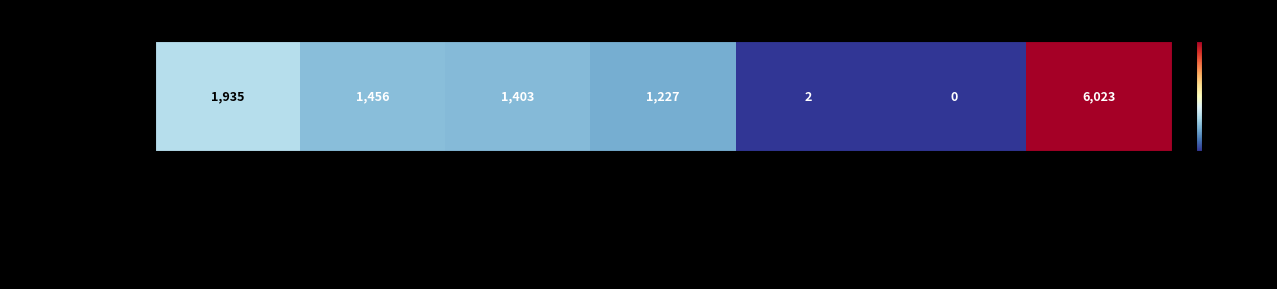

The value at H. Meyers is 2310. True or false?

False